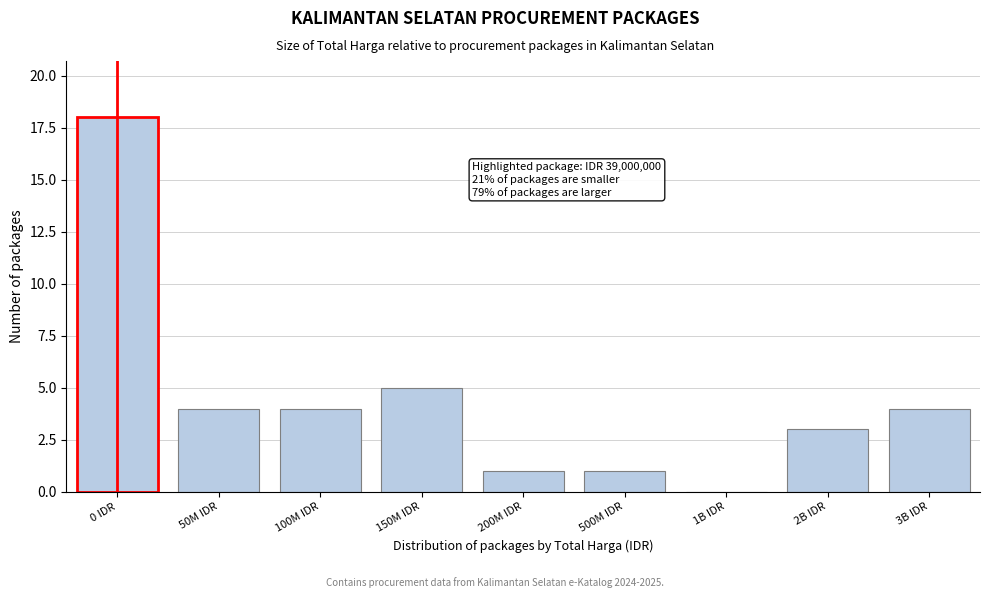

Reading left to right, what are all the values shown in this chart?

0 IDR=18	50M IDR=4	100M IDR=4	150M IDR=5	200M IDR=1	500M IDR=1	1B IDR=0	2B IDR=3	3B IDR=4